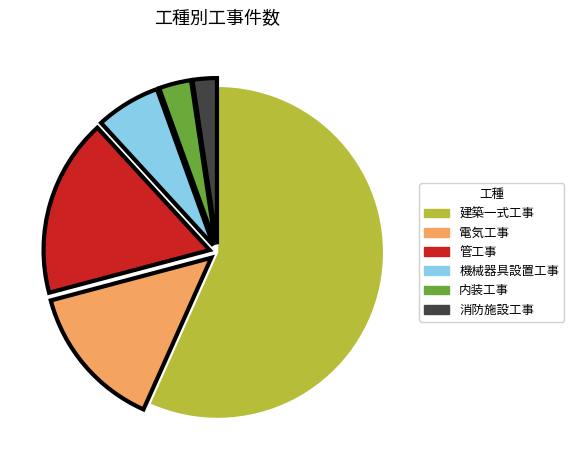

What is the smallest slice in the pie chart?

消防施設工事